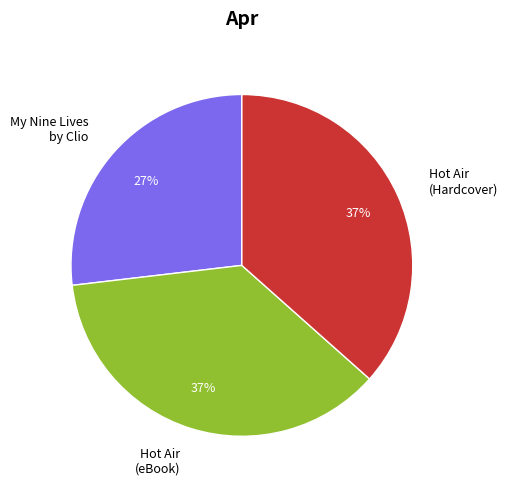

Is it true that My Nine Lives by Clio is 37% of the pie?

False